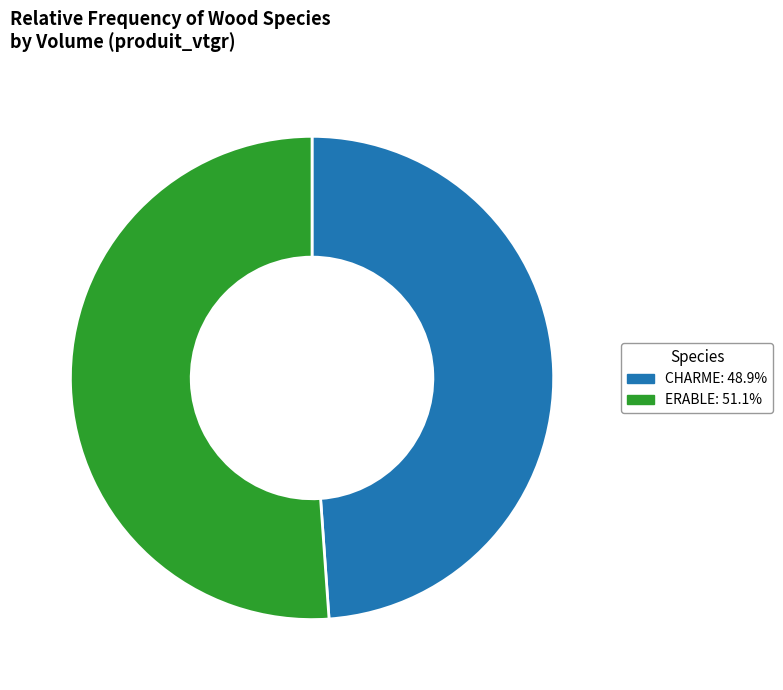

Approximately how many times larger is the value at CHARME: 48.9% compared to ERABLE: 51.1%?

1.0